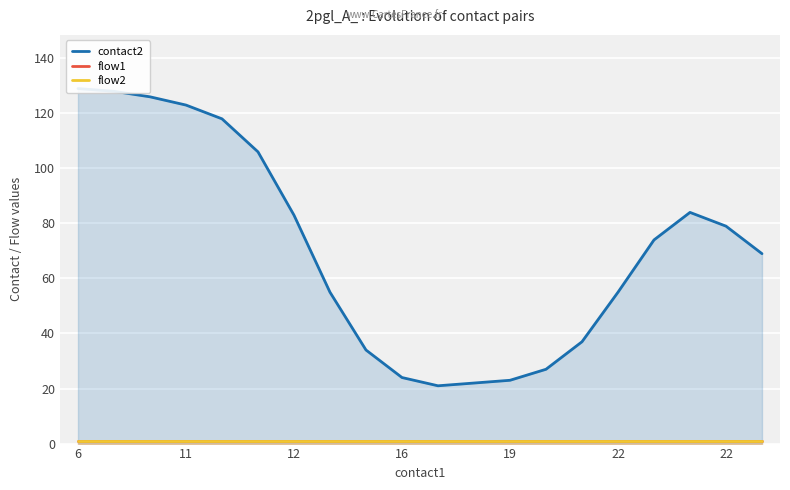

What are all the series names shown in the legend?

contact2, flow1, flow2